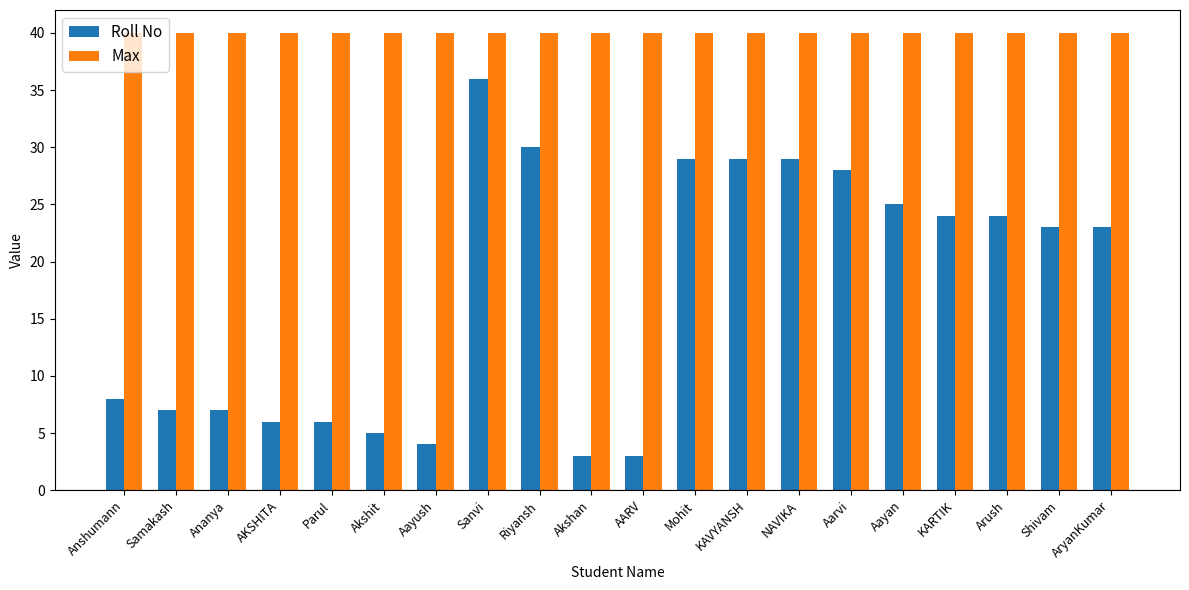

How many categories are shown in the chart?

20